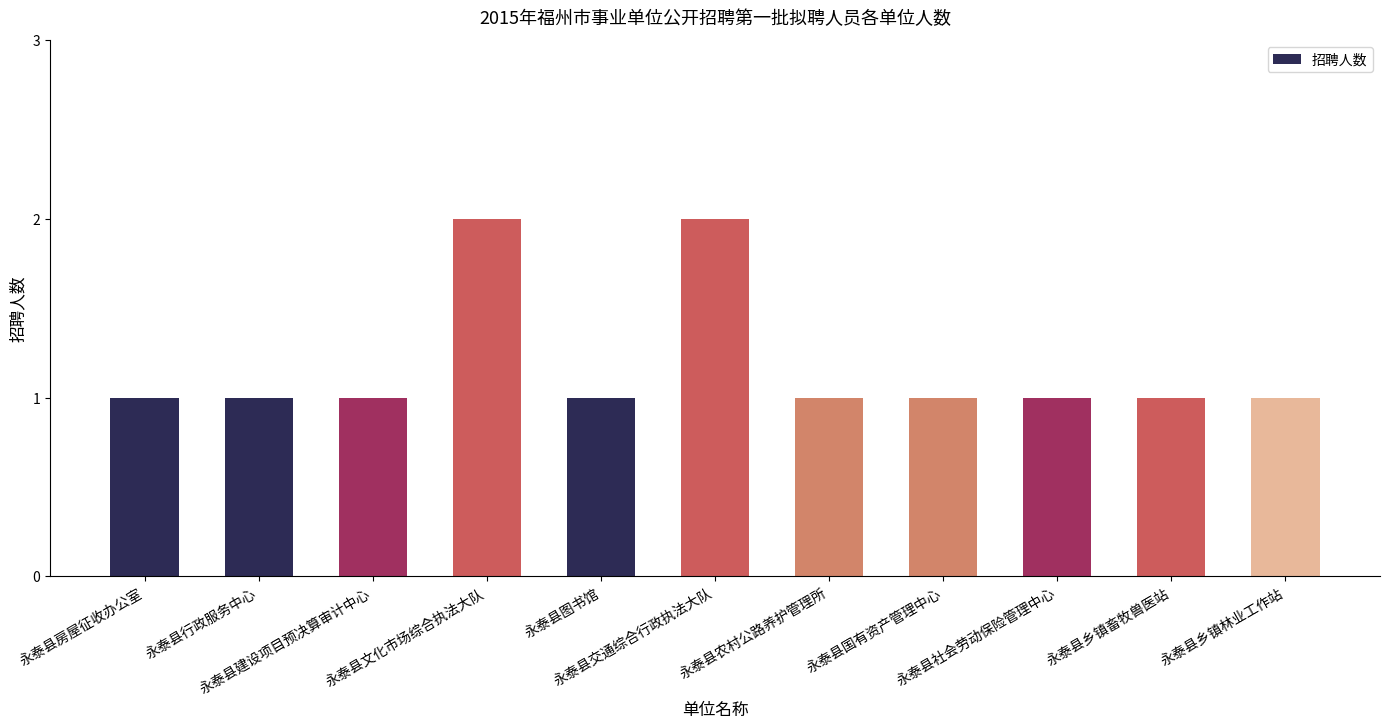

What is the value of the 4th bar from the left?

2